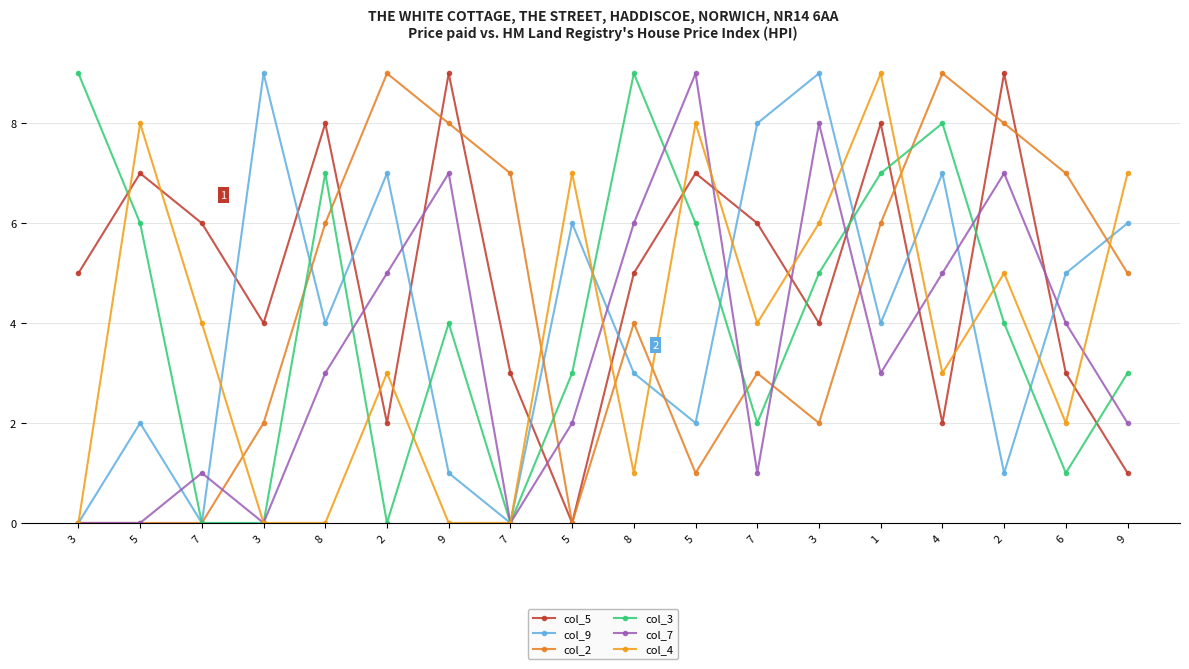

What are all the series names shown in the legend?

col_5, col_9, col_2, col_3, col_7, col_4